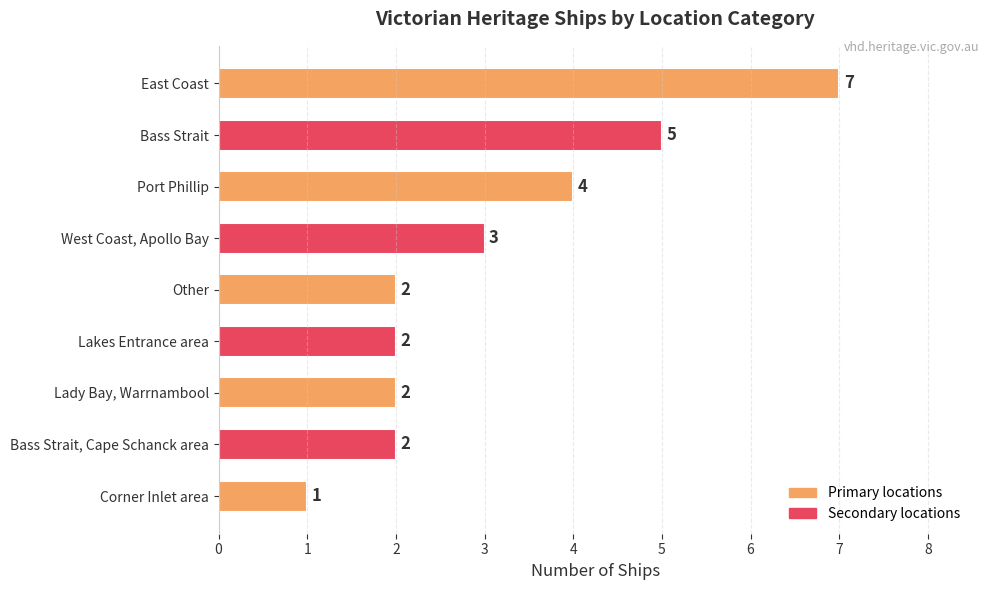

What is the approximate value at Port Phillip?

4